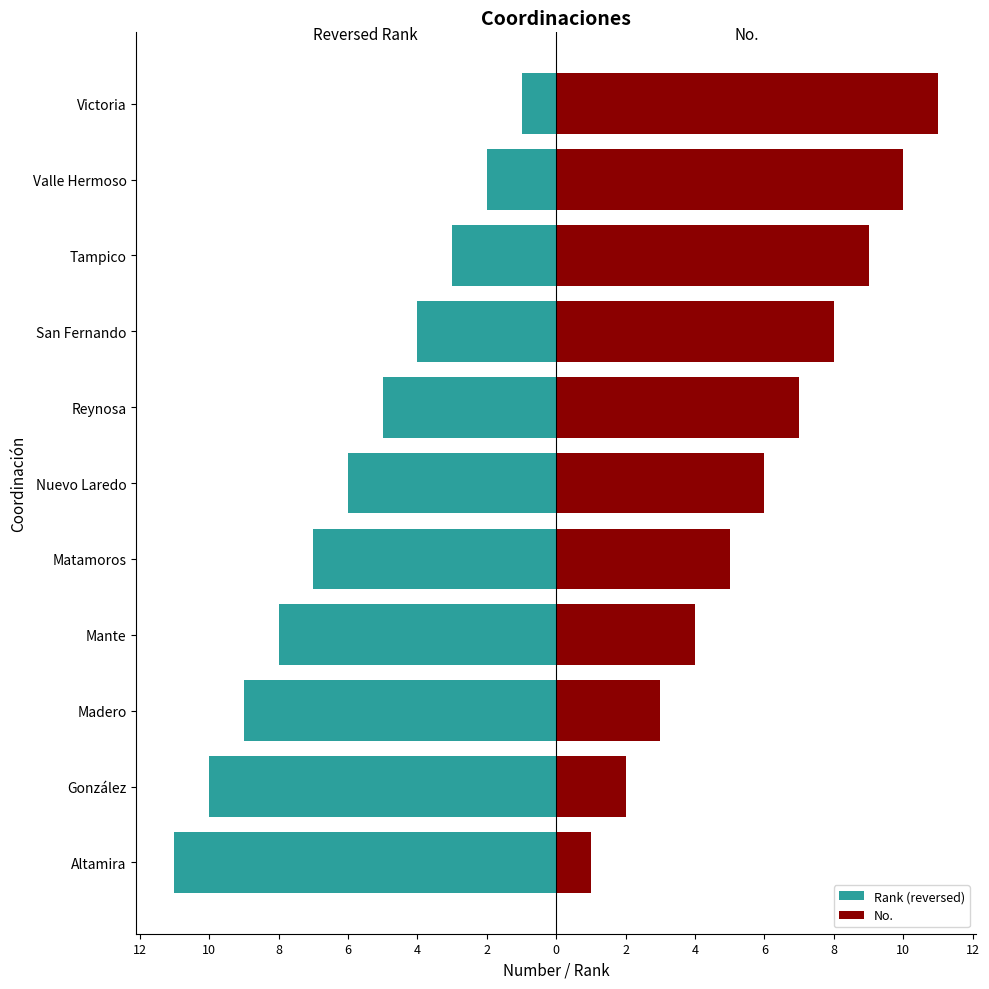

Is it true that Rank (reversed) equals -1 at Victoria?

True